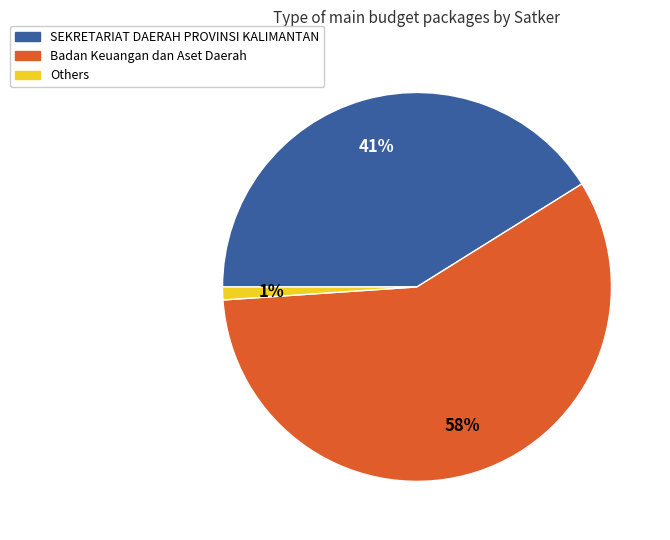

To the nearest percent, what is the difference between the largest and smallest slice percentages?

57%